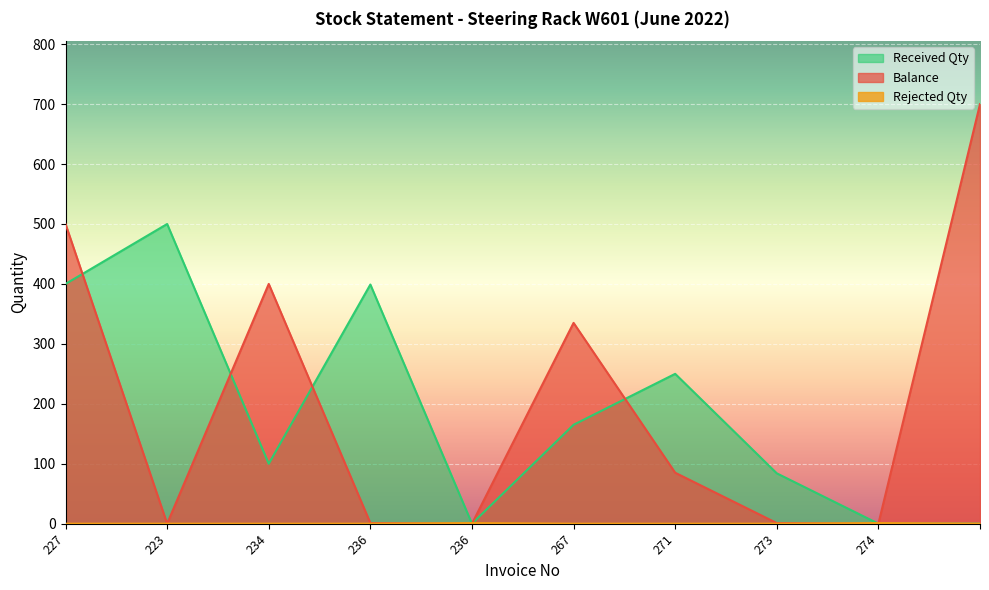

Reading left to right, transcribe all the data shown in this chart.

Balance: 500	0	400	1	0	335	85	1	0	700
Received Qty: 400	500	100	399	0	165	250	84	0	0
Rejected Qty: 0	0	0	0	1	0	0	0	1	0